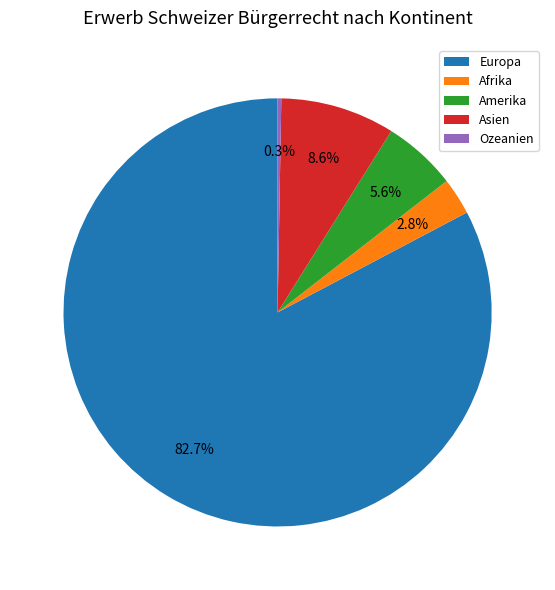

Combined, do Europa and Ozeanien account for over 50%?

Yes